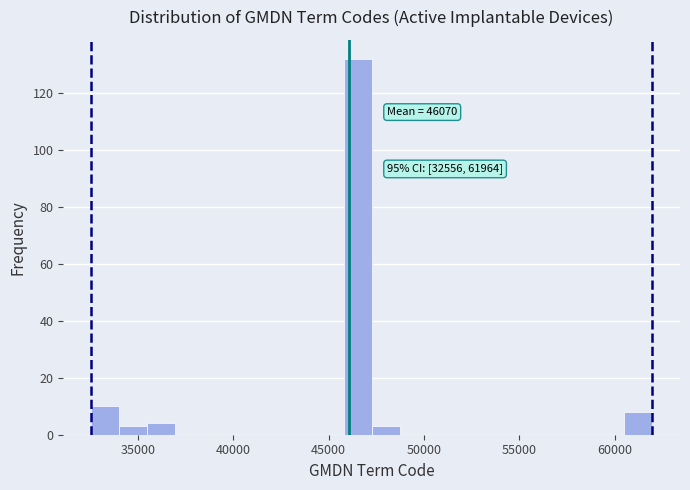

Read against the x-axis, roughly where is the centre of the tallest bar?

46500